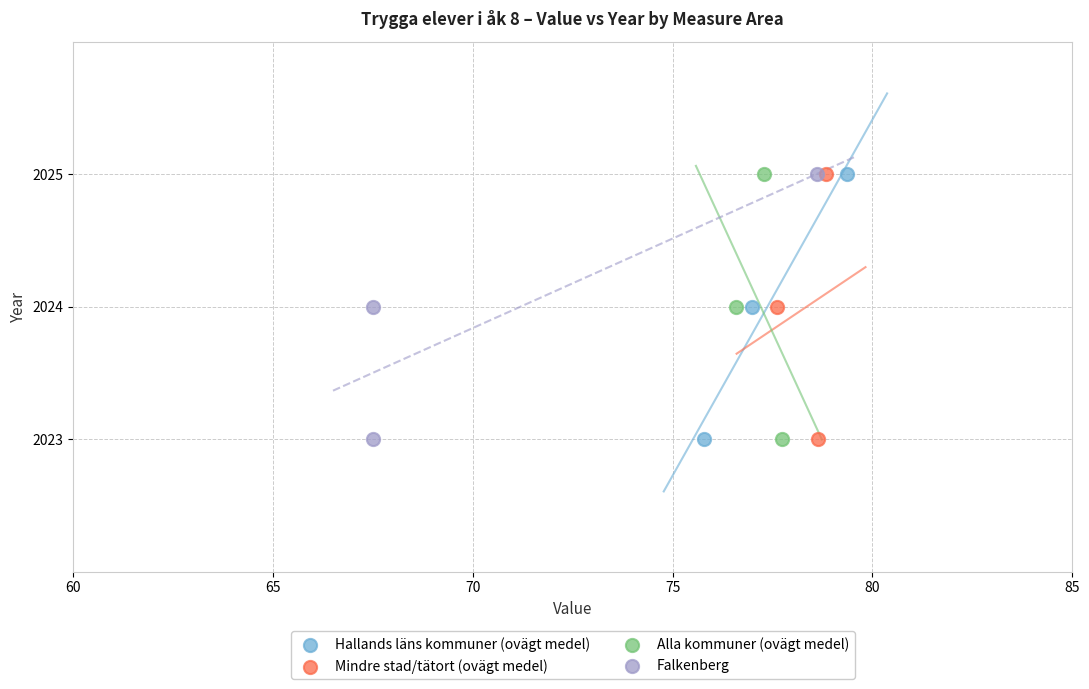

What are all the series names shown in the legend?

Hallands läns kommuner (ovägt medel), Mindre stad/tätort (ovägt medel), Alla kommuner (ovägt medel), Falkenberg